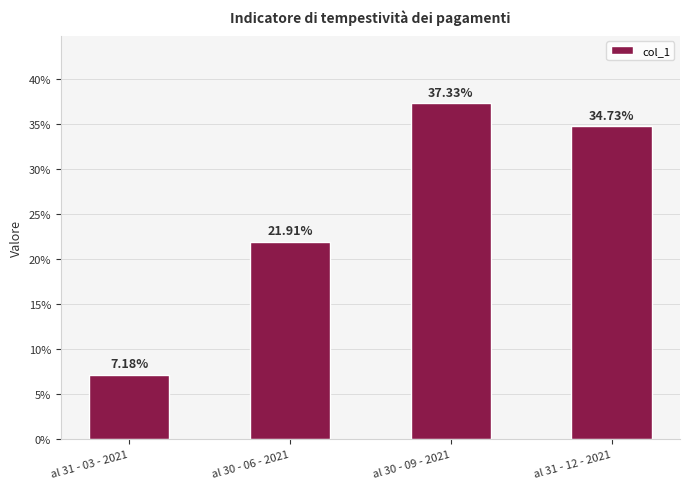

Which has a higher value, al 31 - 12 - 2021 or al 30 - 06 - 2021?

al 31 - 12 - 2021